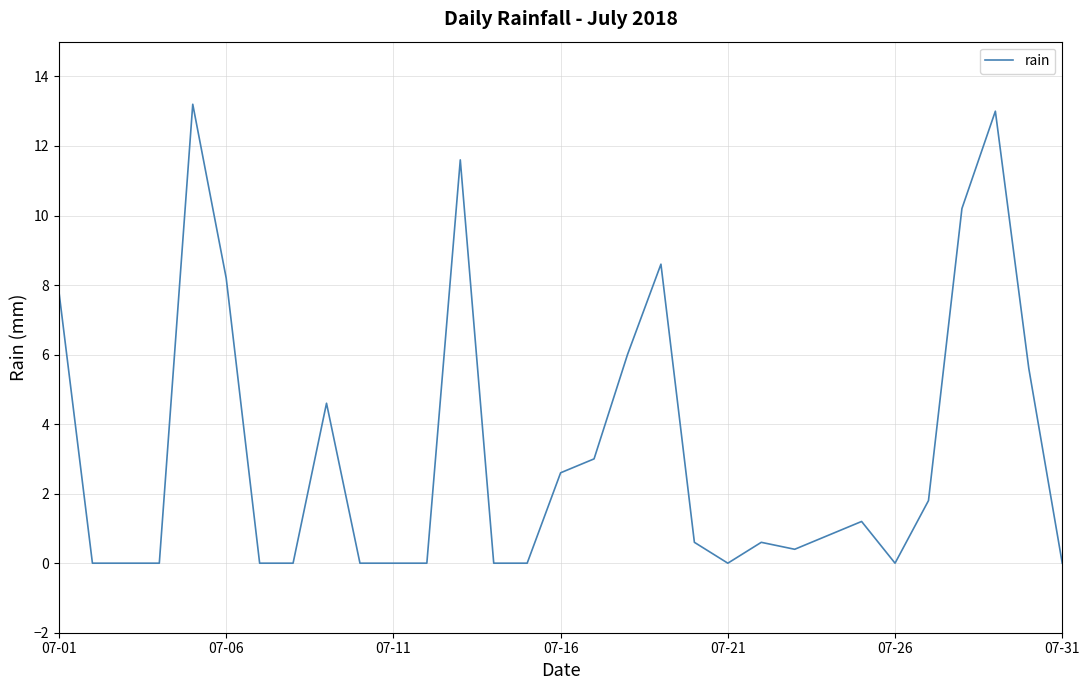

What is the difference between the maximum and minimum values?

13.2